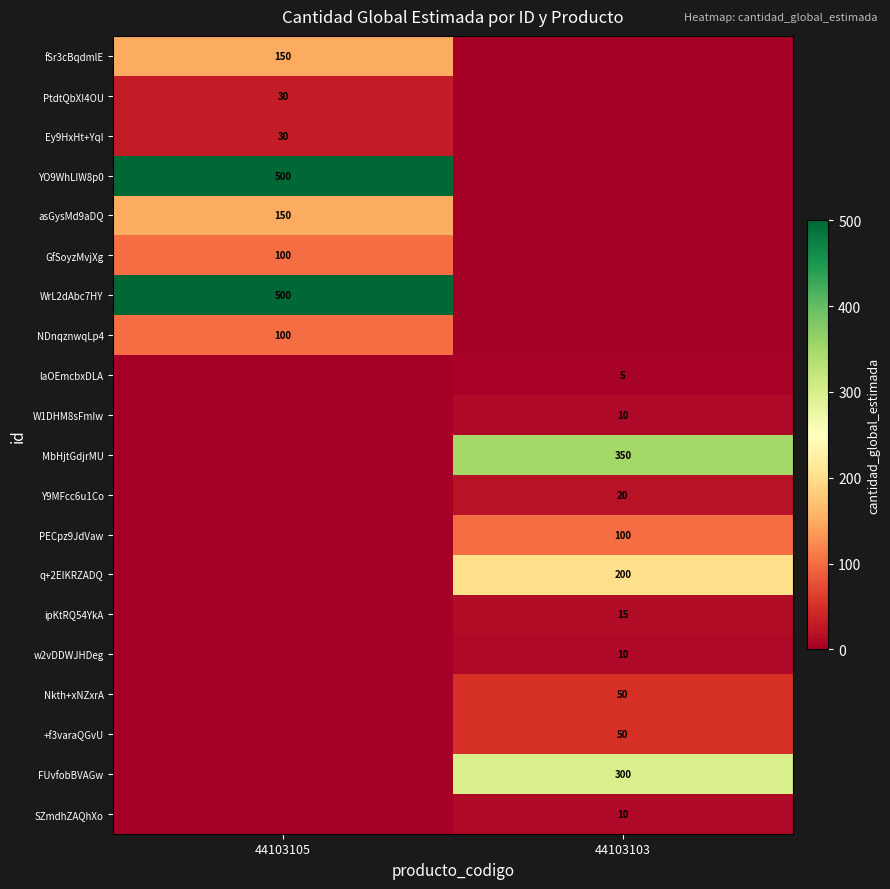

Between 44103103 and 44103105, which is larger?

44103105